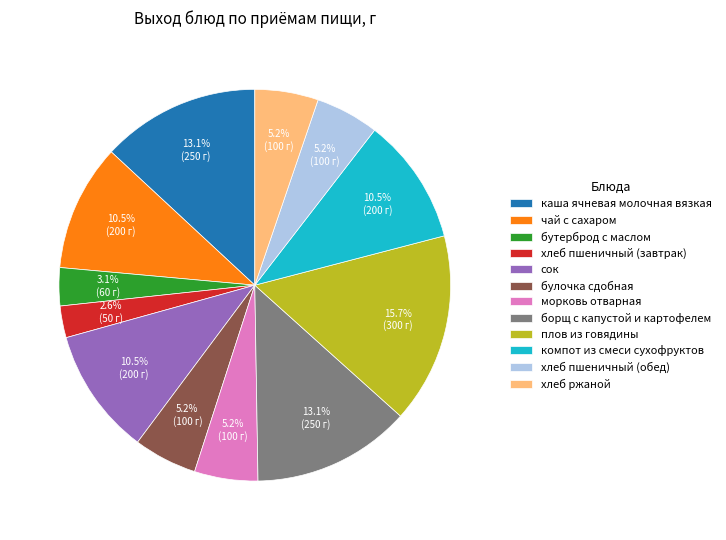

How many segments does this pie chart have?

12